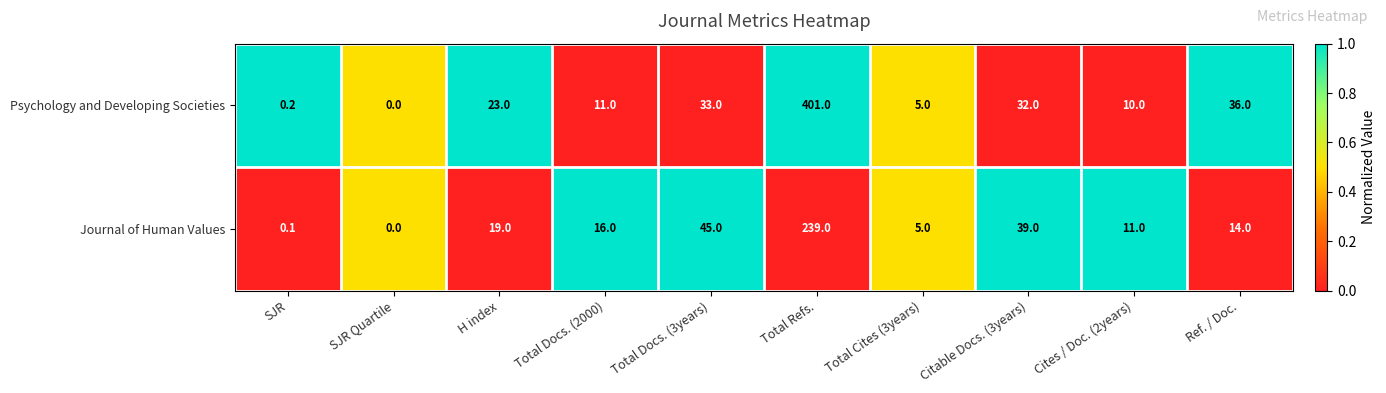

The Journal of Human Values series shows 1.0 at Total Cites (3years). True or false?

False